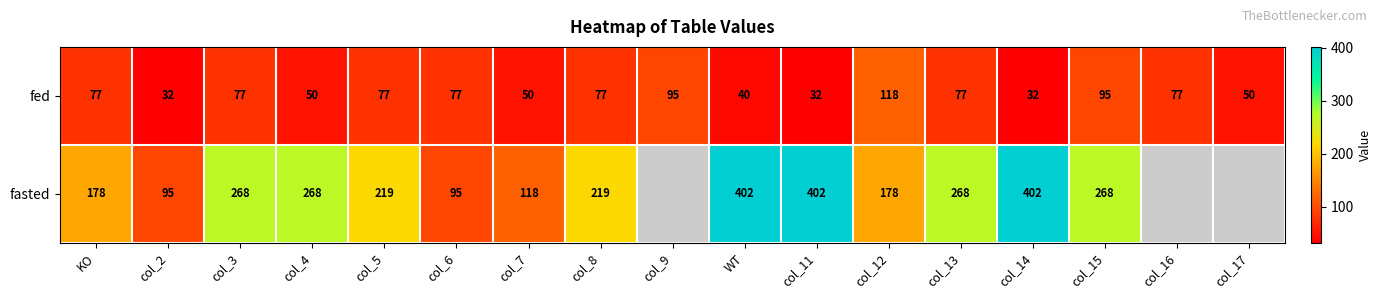

Is the value of fasted at col_11 greater than the value of fed at col_11?

Yes